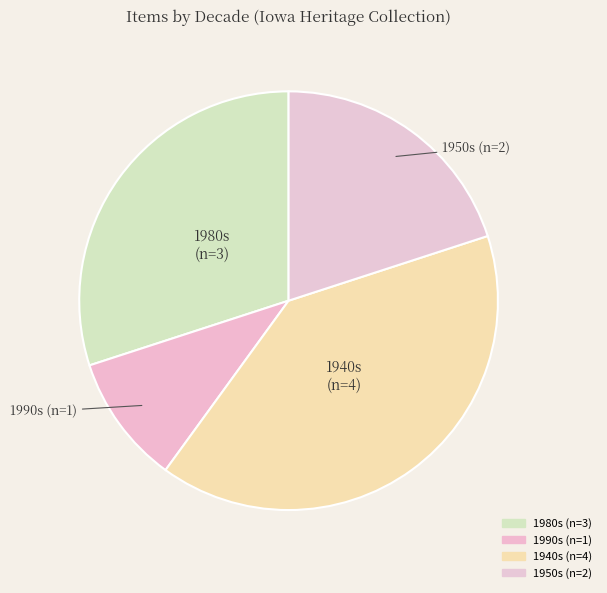

How many segments does this pie chart have?

4